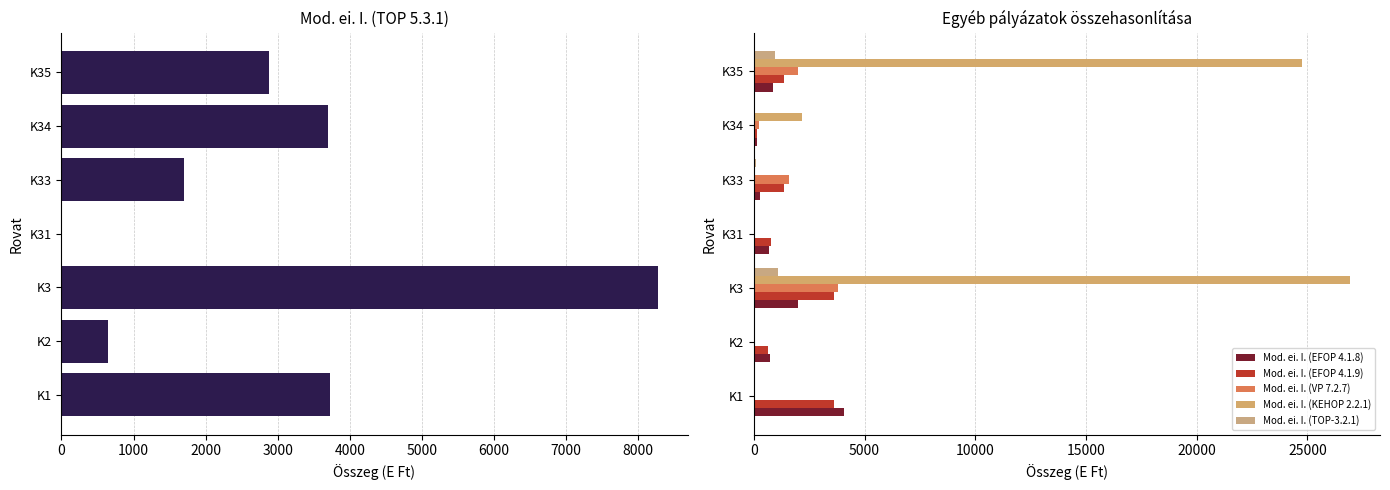

What is the maximum value shown in the chart?

26934